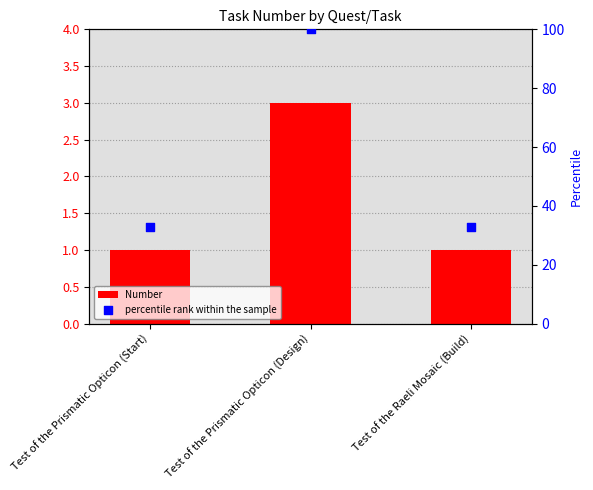

Which series has the largest total across all categories?

percentile rank within the sample